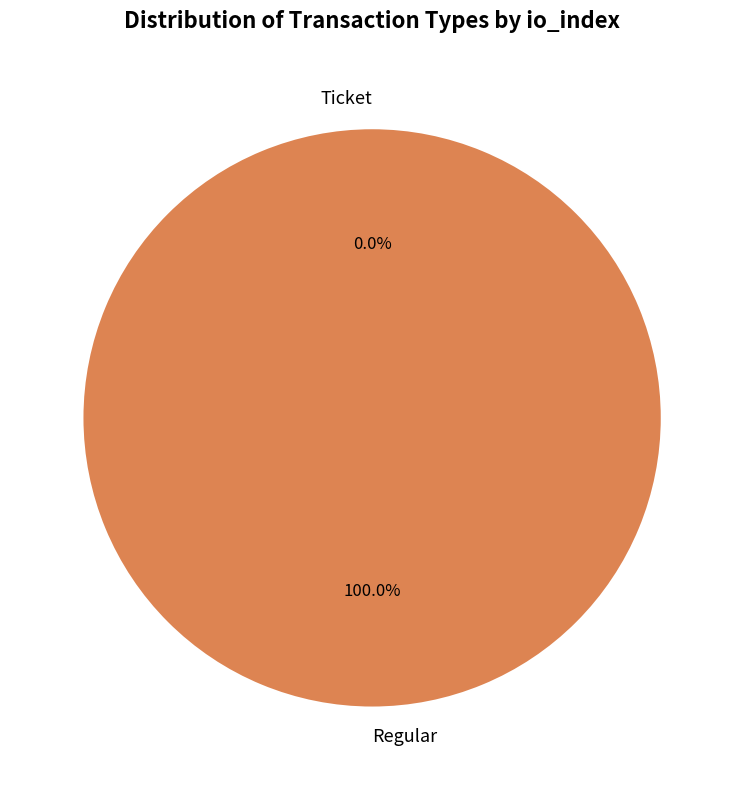

Which slice is the smallest?

Ticket